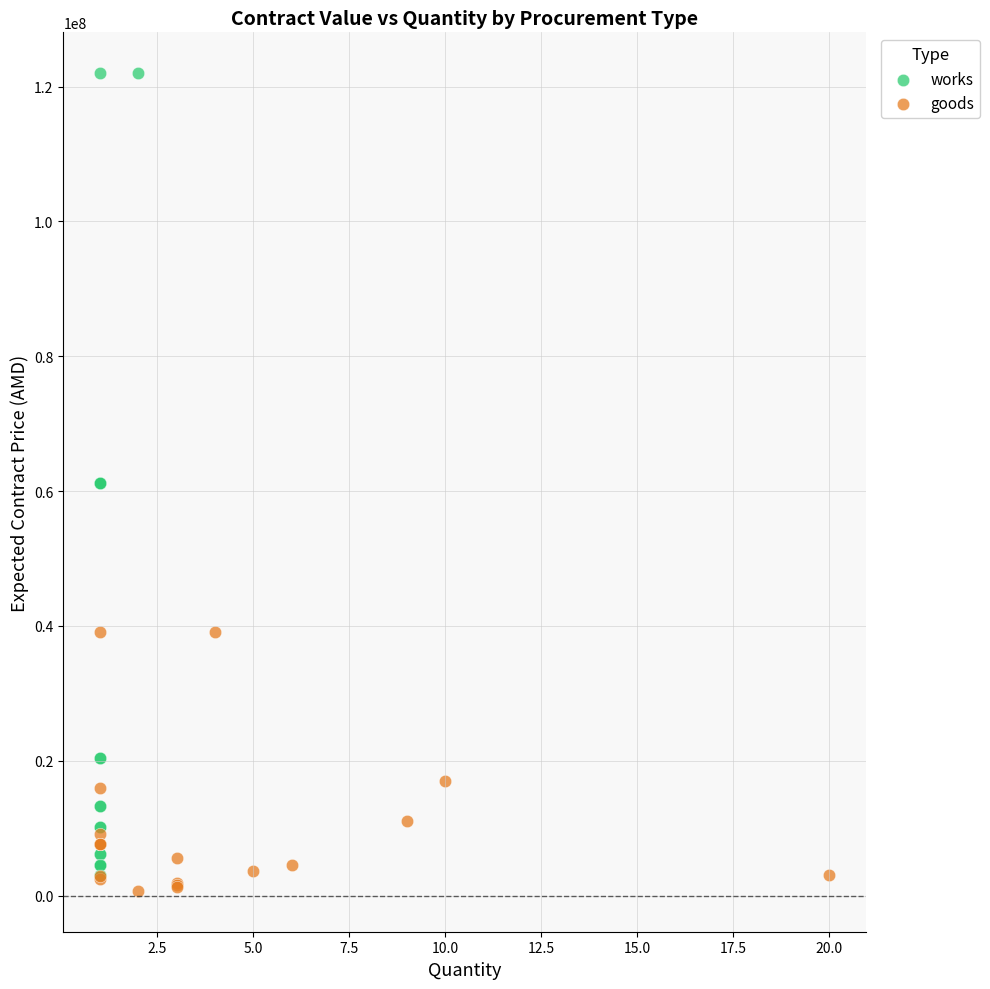

Which series contains the highest Y value?

works